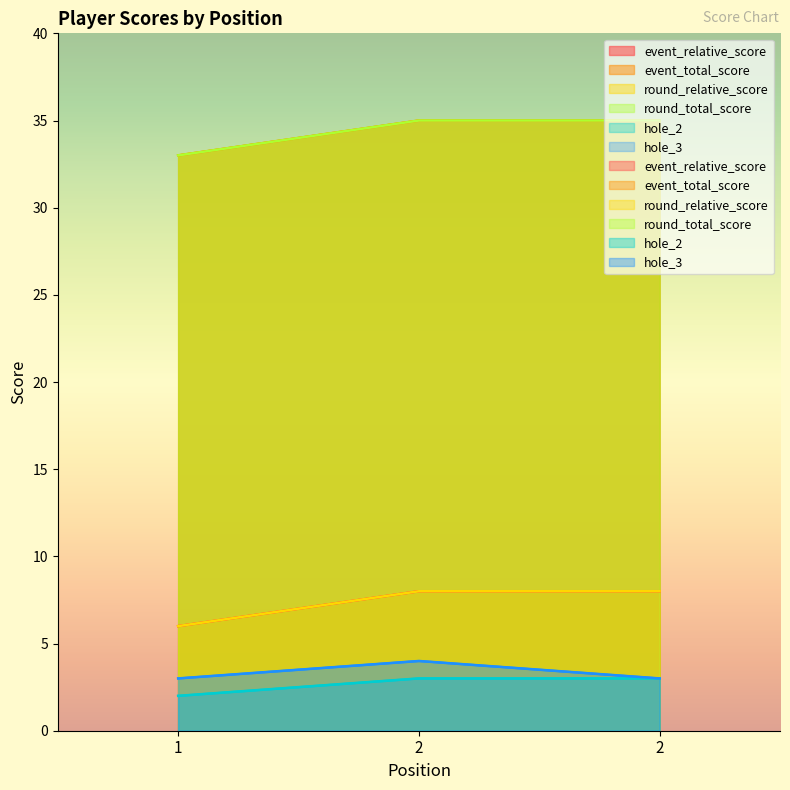

At which label is event_relative_score closest to 7?

1